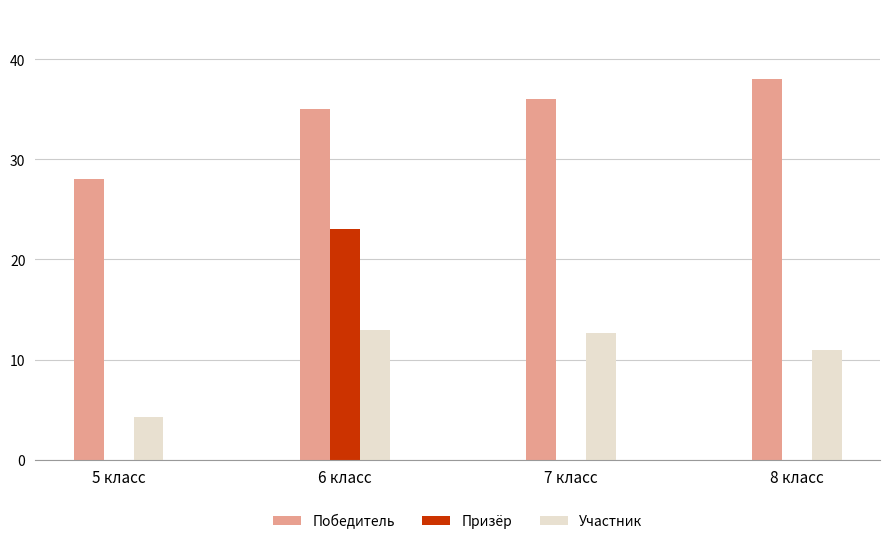

The value of Участник at 7 класс is 19.0. True or false?

False